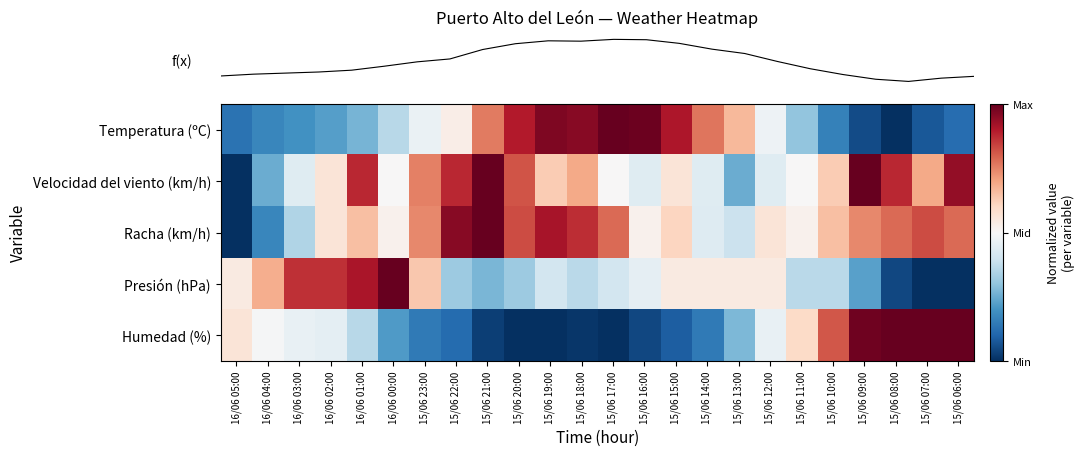

What is the difference between the highest and lowest values at 15/06 13:00?

0.8